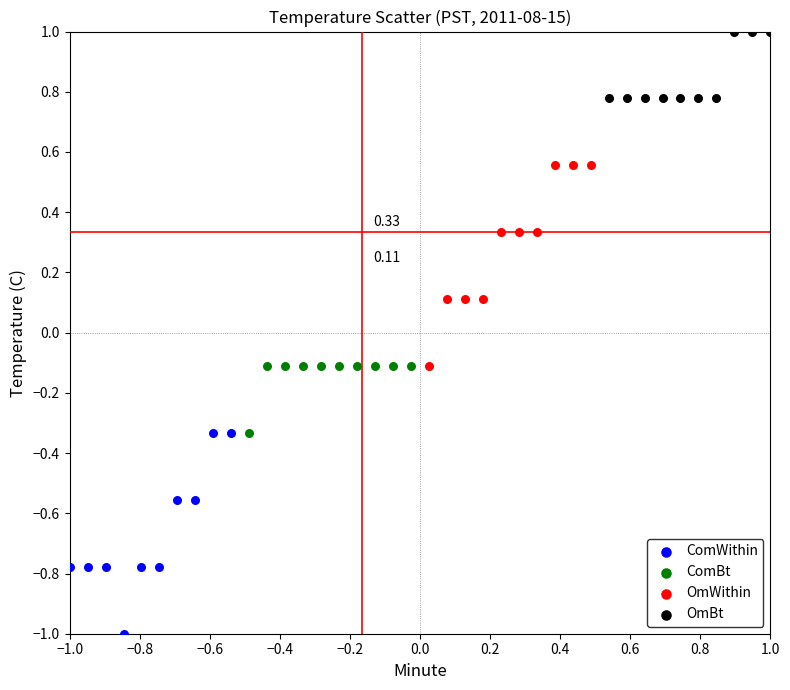

Which series contains the highest Y value?

OmBt